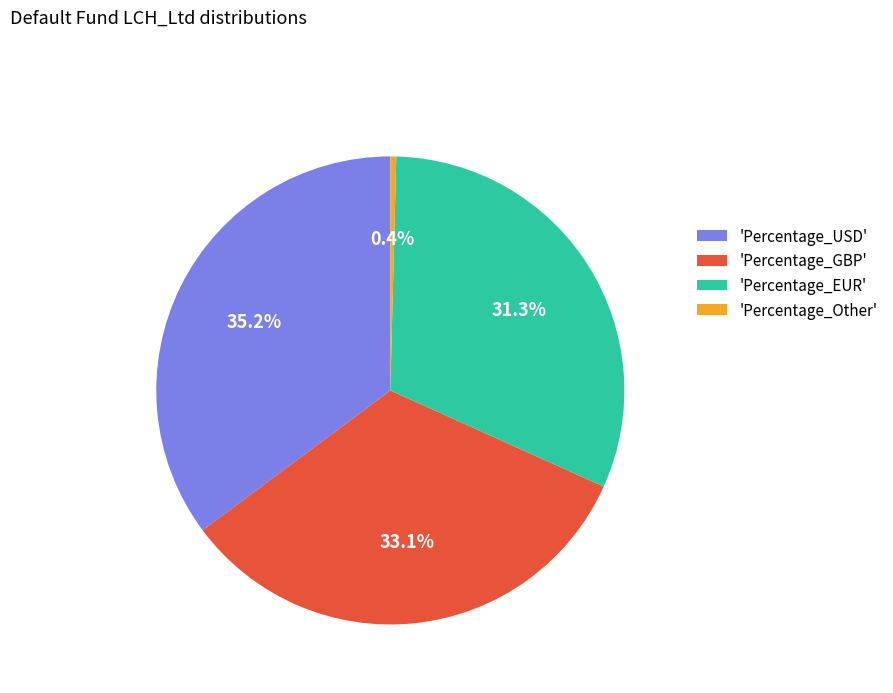

Is there any slice that represents more than half of the pie?

No